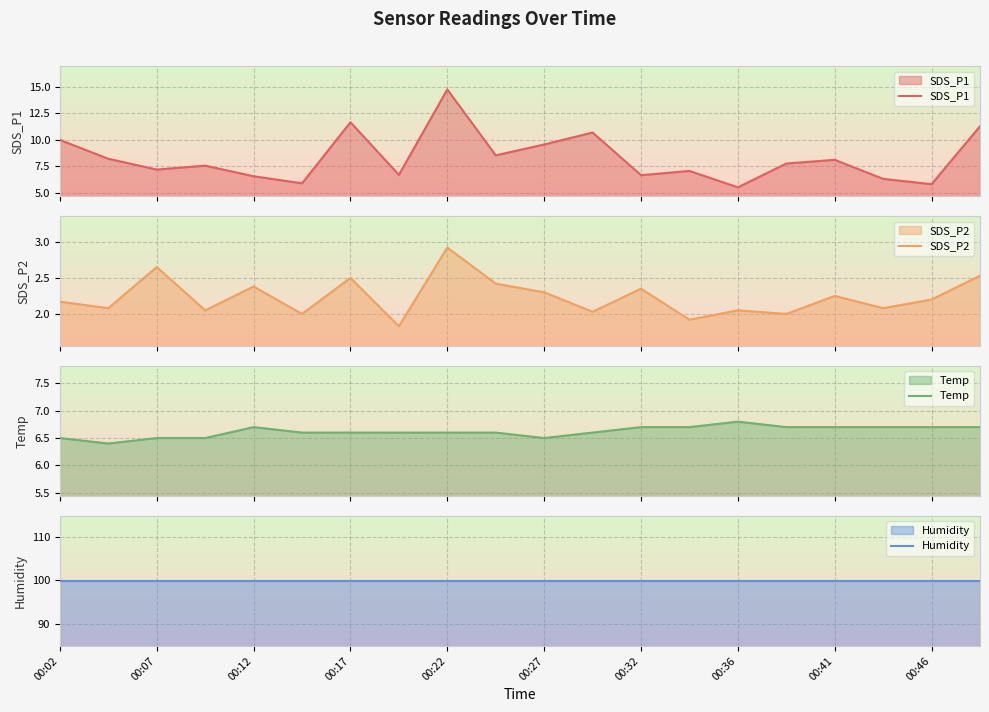

Rank the series by their maximum value, from highest to lowest.

Humidity, SDS_P1, Temp, SDS_P2